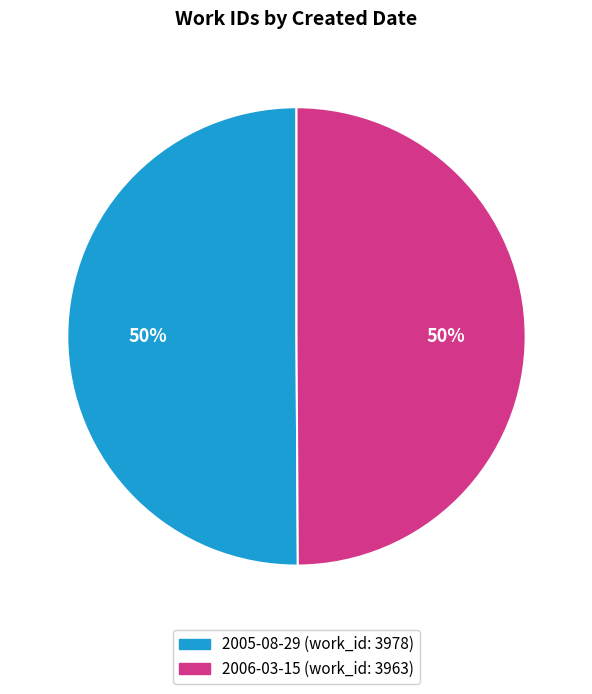

Is the sum of 2006-03-15 and 2005-08-29 greater than half?

Yes